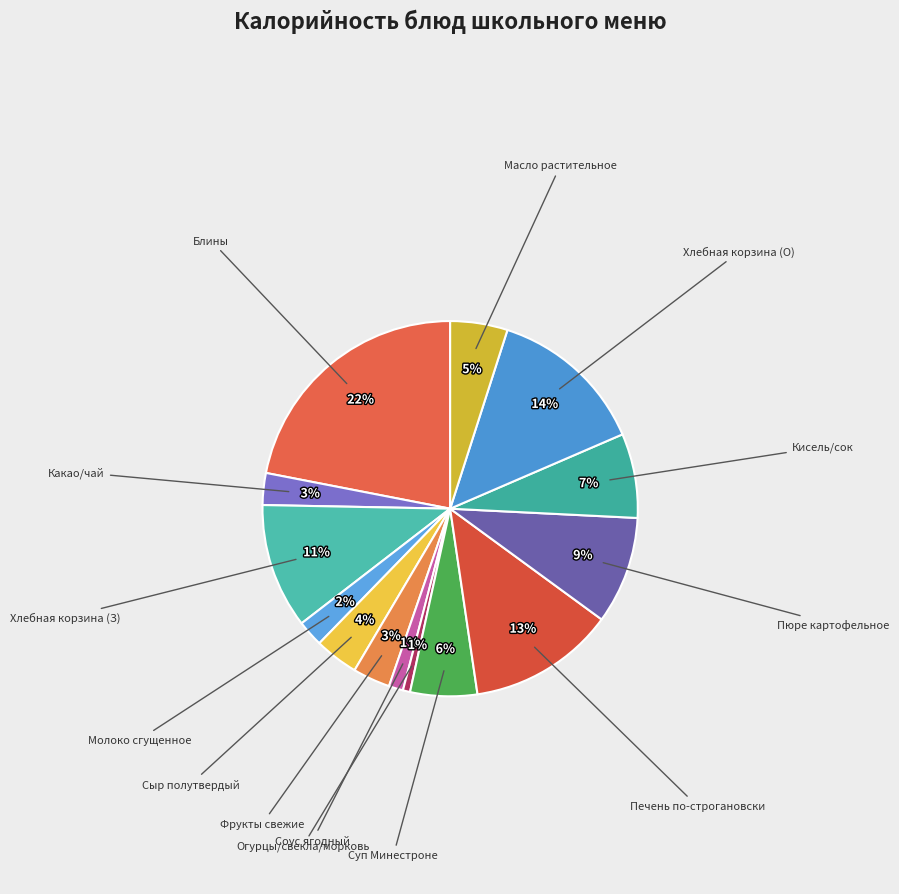

Is there a majority slice in this chart?

No